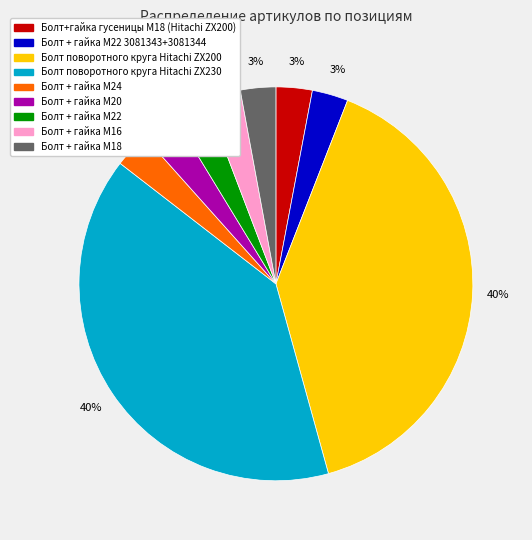

To the nearest percent, what portion does Болт поворотного круга Hitachi ZX200 represent?

40%